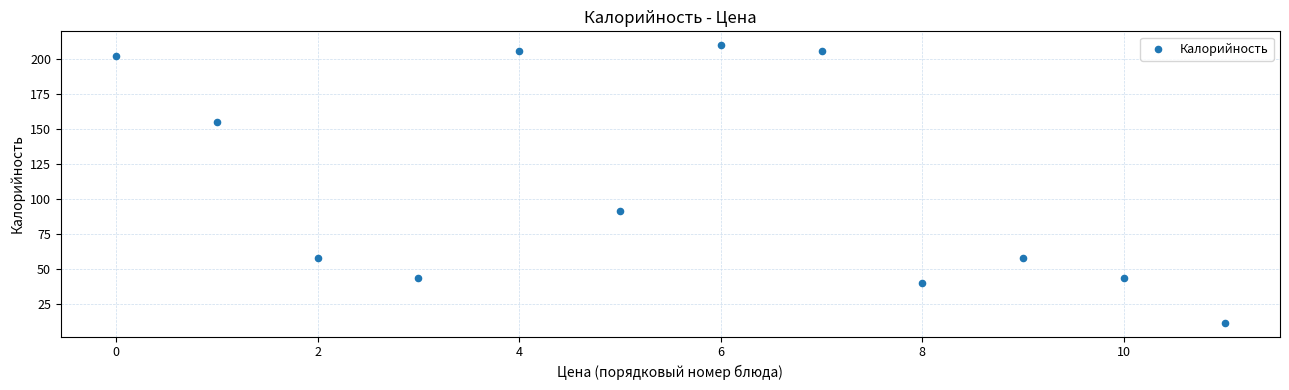

What Y value in the scatter plot is closest to 111?

92.0